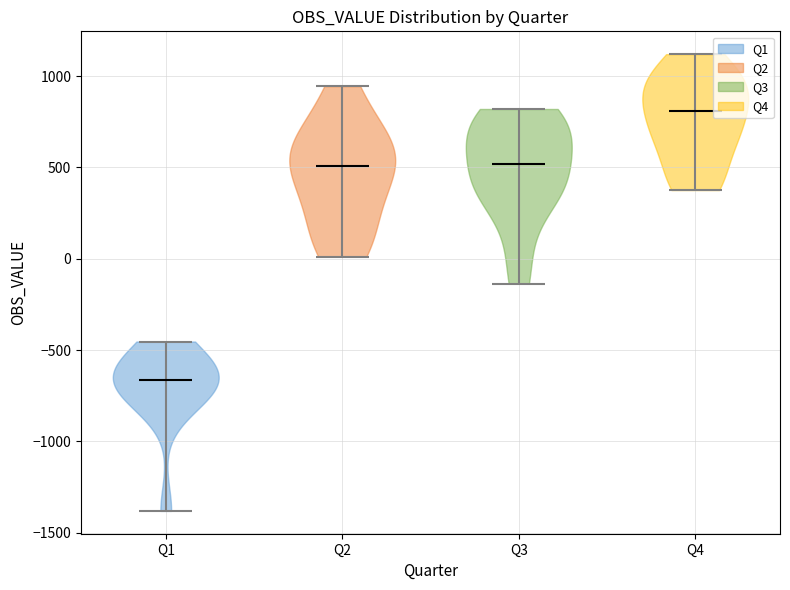

Reading left to right, read every violin against the y-axis: where its median line is, and the lowest and highest points it reaches. The values are not printed on the chart, so give them approximately, as read against the axis.

Q1: median line -650, lowest point -1400, highest point -450
Q2: median line 500, lowest point 0, highest point 950
Q3: median line 500, lowest point -150, highest point 800
Q4: median line 800, lowest point 400, highest point 1100